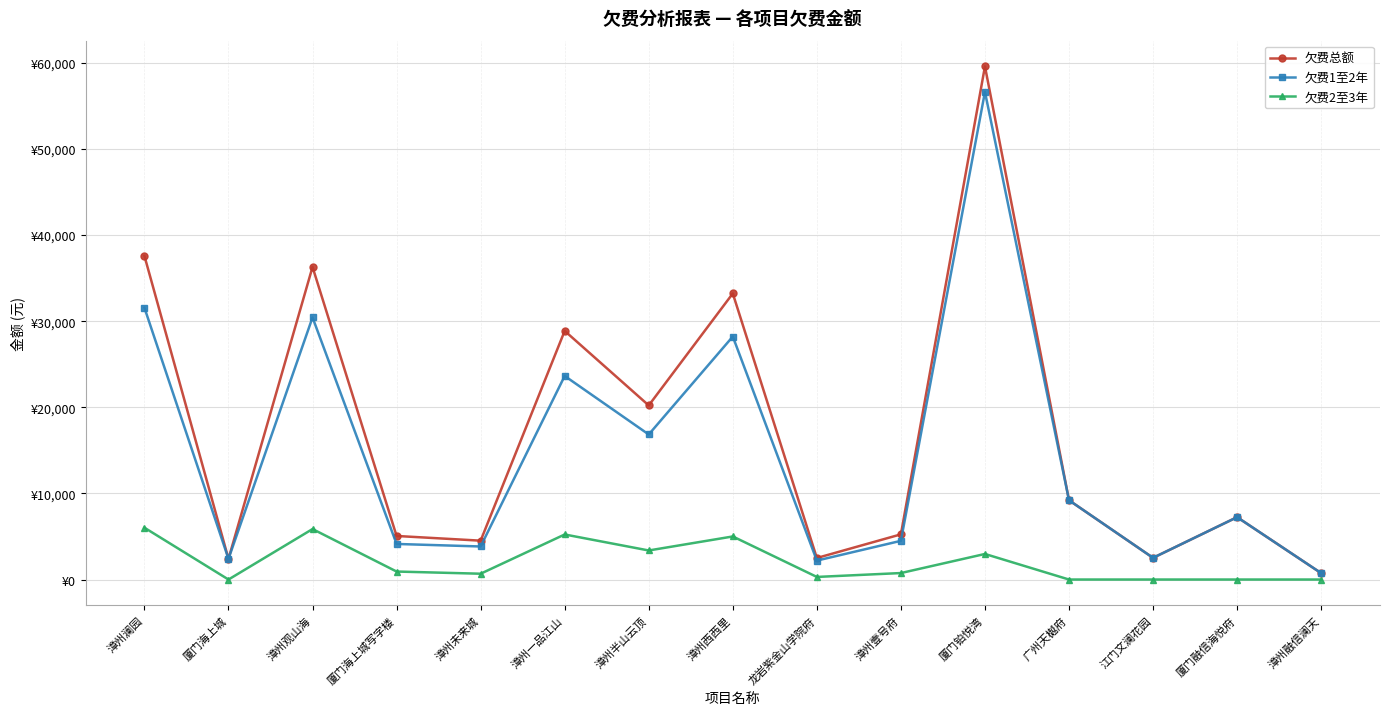

What is the lowest value of the 欠费1至2年 series?

741.4